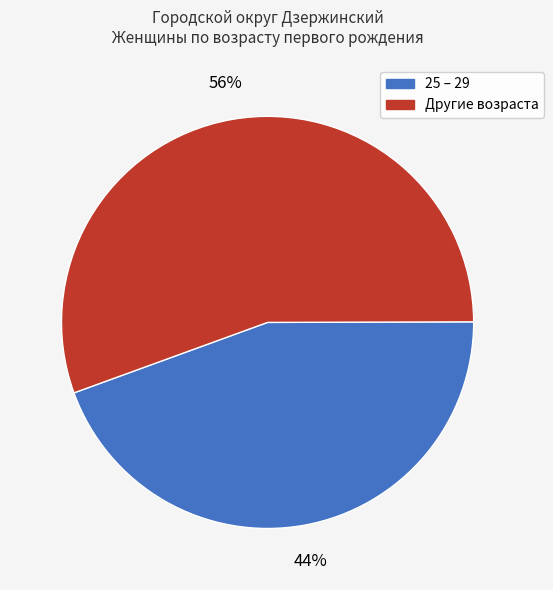

Does any single category account for the majority?

Yes